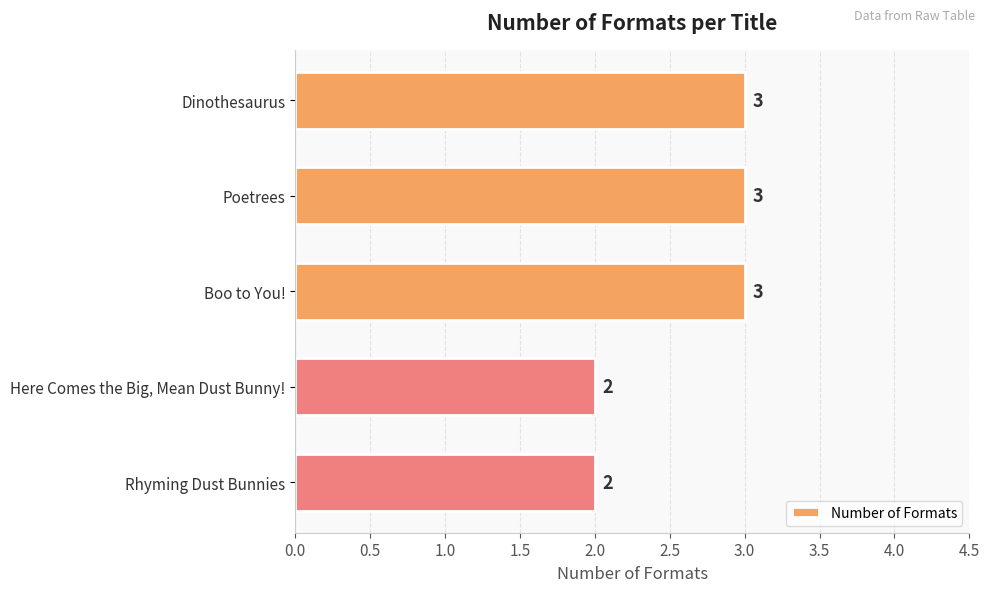

What is the average value?

3